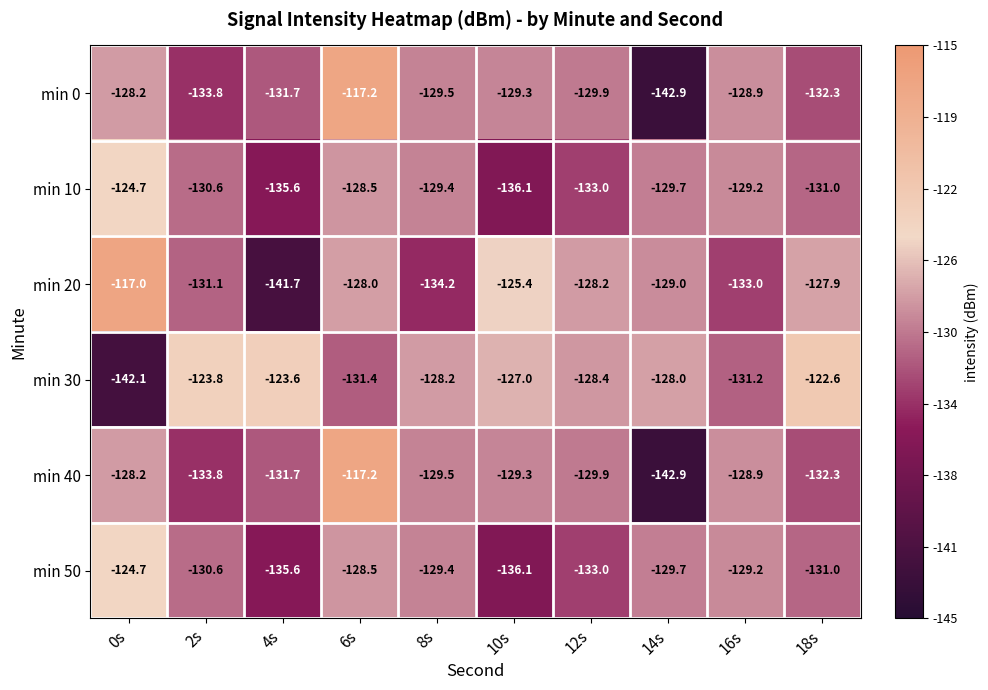

At which category does the chart reach its peak across all series?

0s